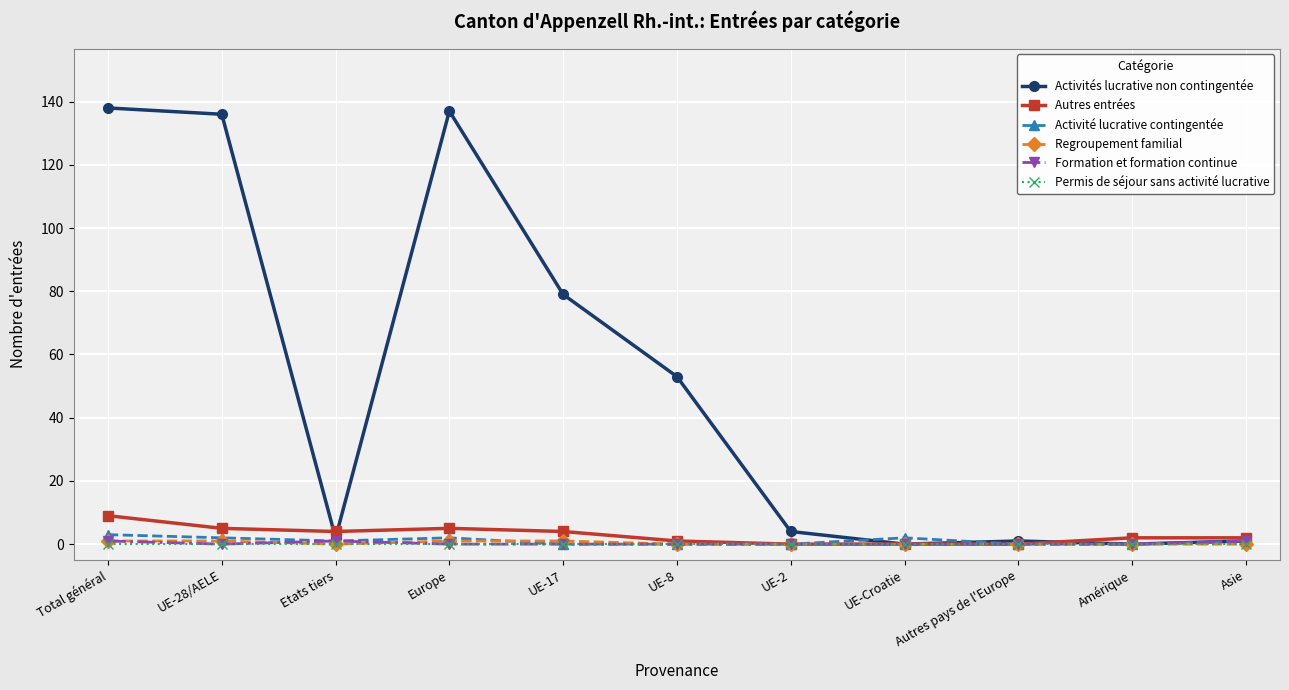

The value of Regroupement familial at Asie is 0. True or false?

True